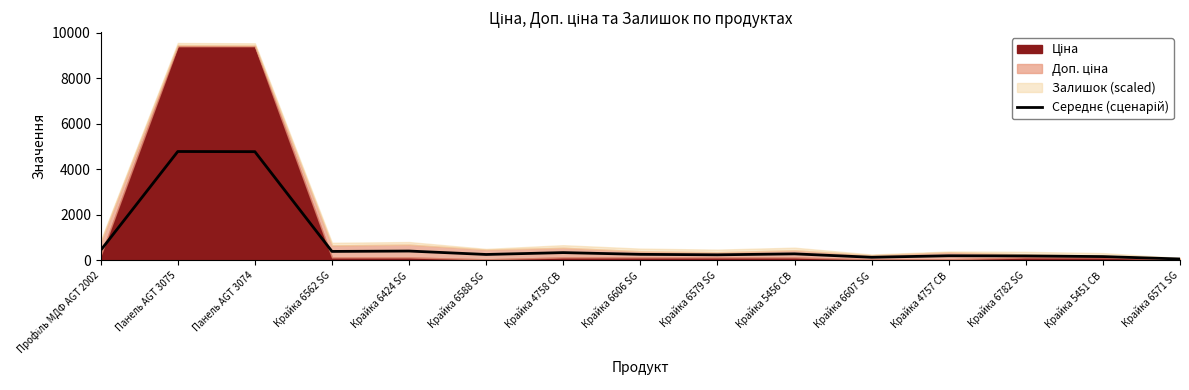

What is the label of the 7th point from the right?

Крайка 6579 SG